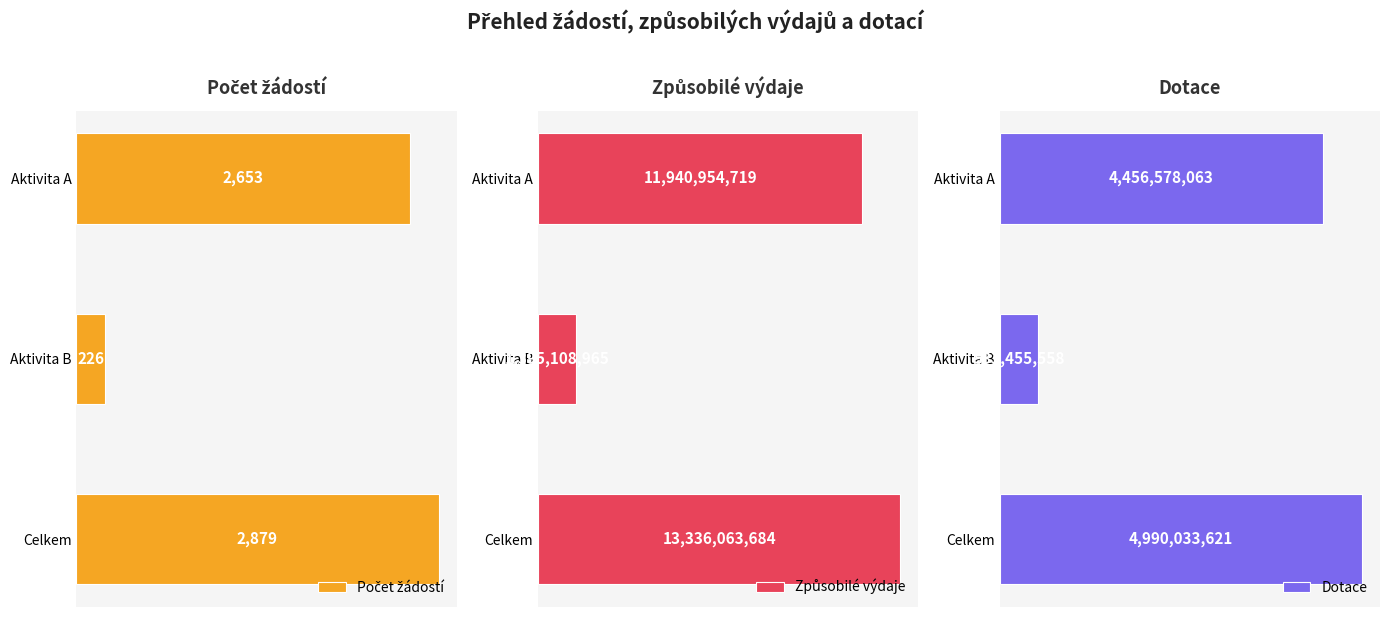

Is the value of Dotace at Aktivita B greater than the value of Počet žádostí at Celkem?

Yes